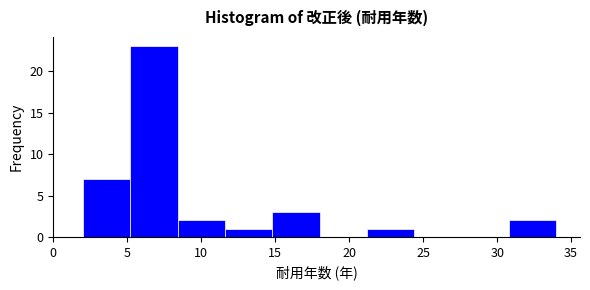

Which range on the x-axis has the tallest bar?

5.2 to 8.4